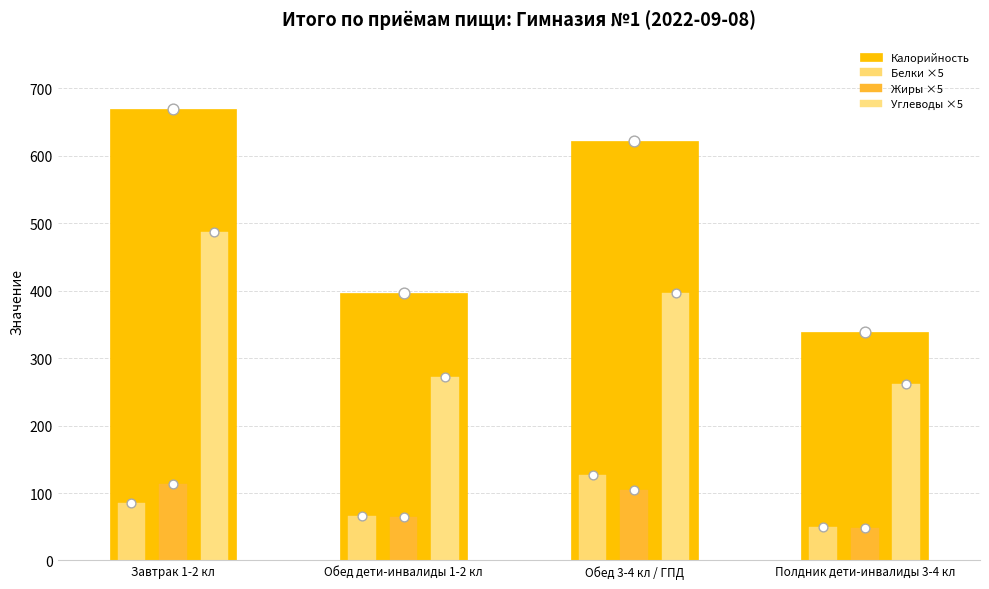

Is the value of Углеводы ×5 at Завтрак 1-2 кл greater than the value of Жиры ×5 at Обед 3-4 кл / ГПД?

Yes